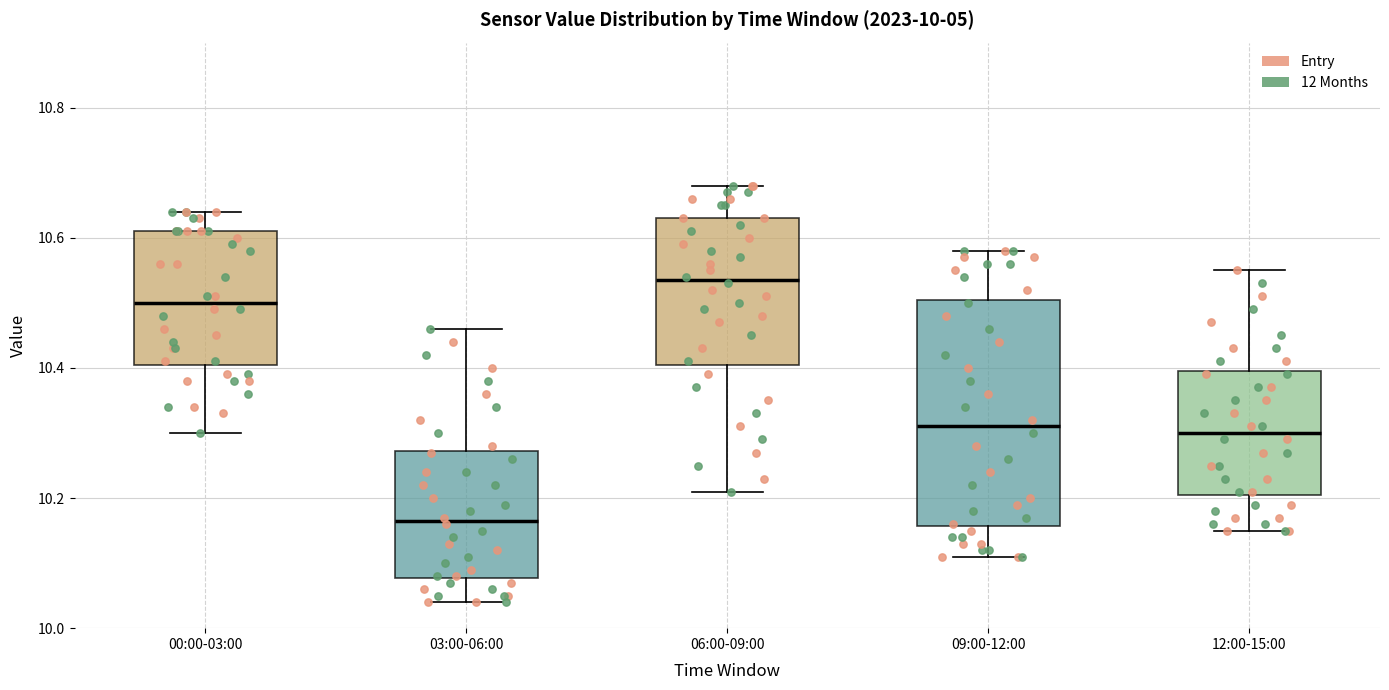

Which box's median line is the highest?

06:00-09:00